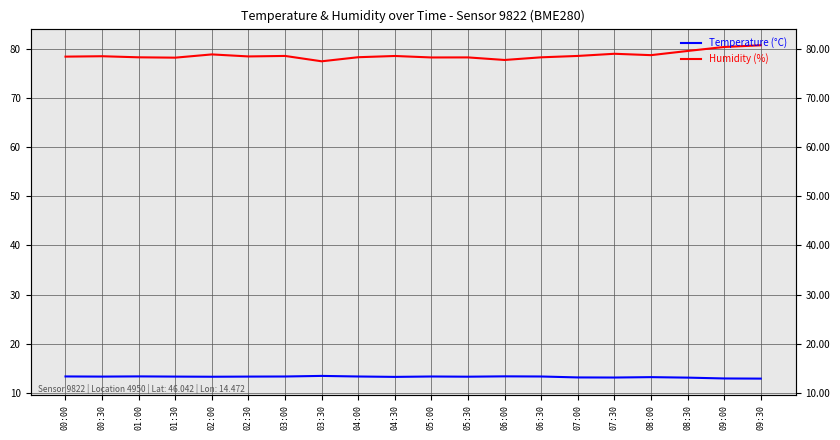

What is the difference between the Temperature (°C) values at 07:30 and 00:00?

0.2